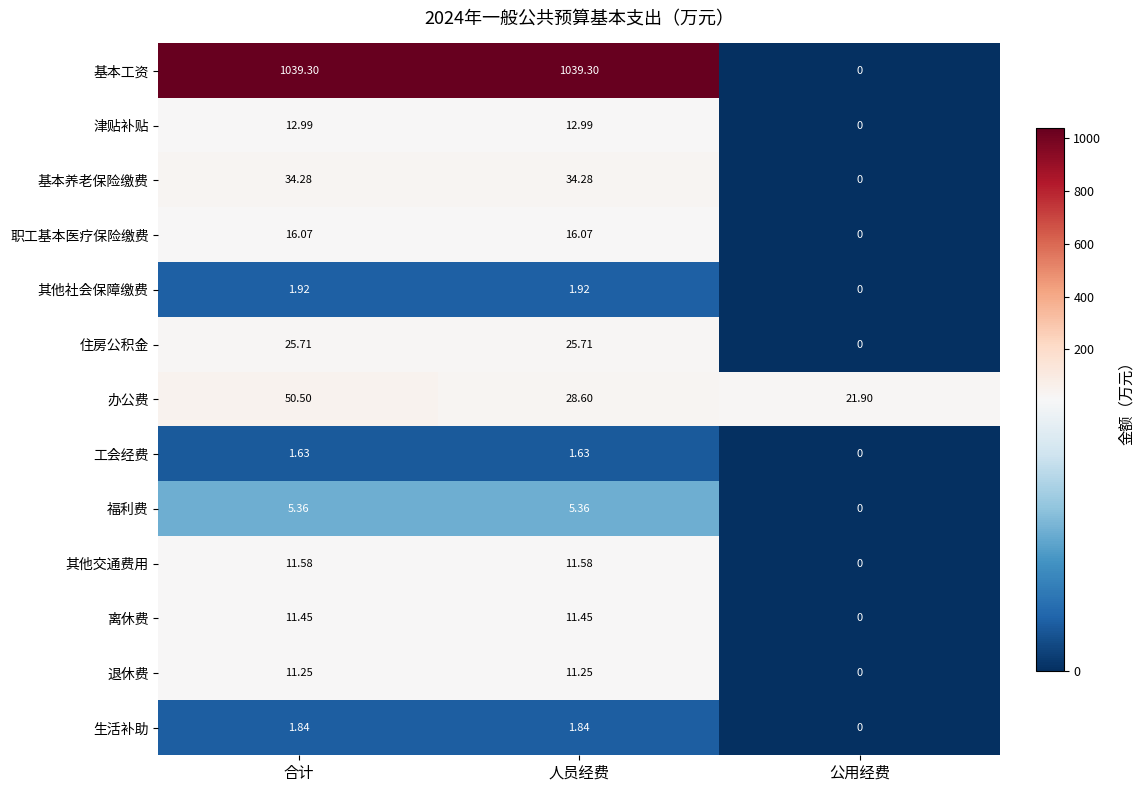

Which series has the widest spread of values?

基本工资